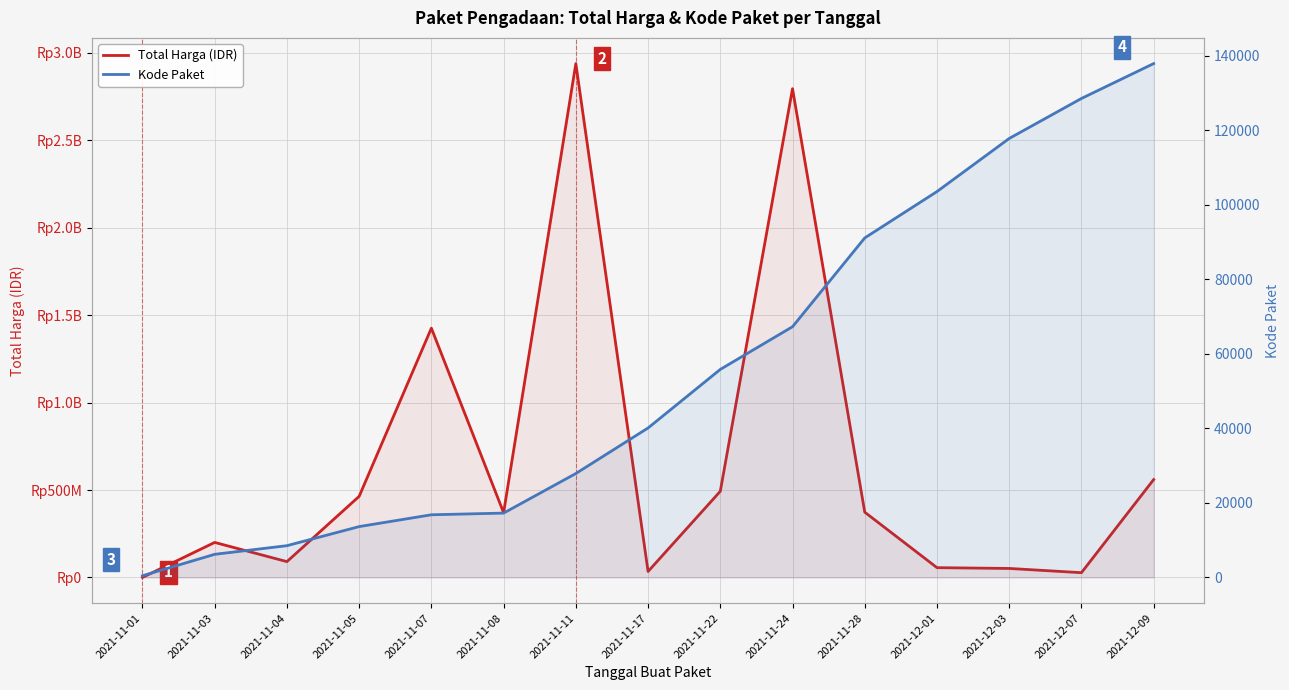

What is the average value of the Kode Paket series?

55525